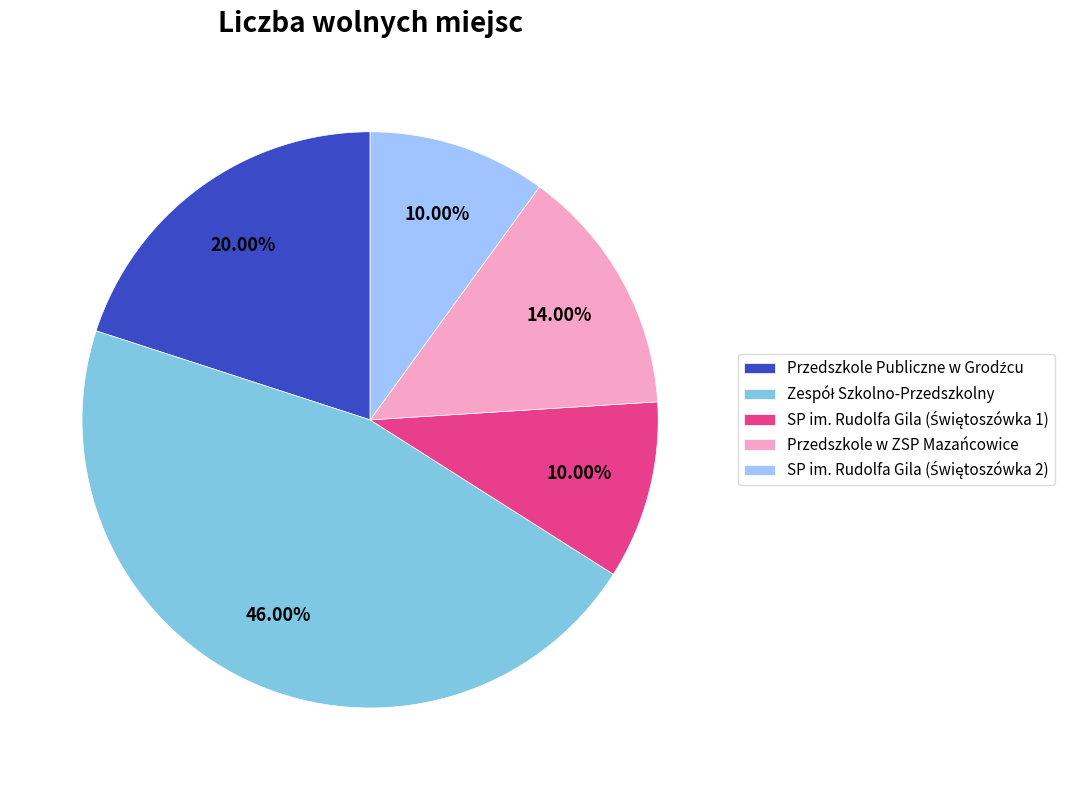

Is there any slice that represents more than half of the pie?

No